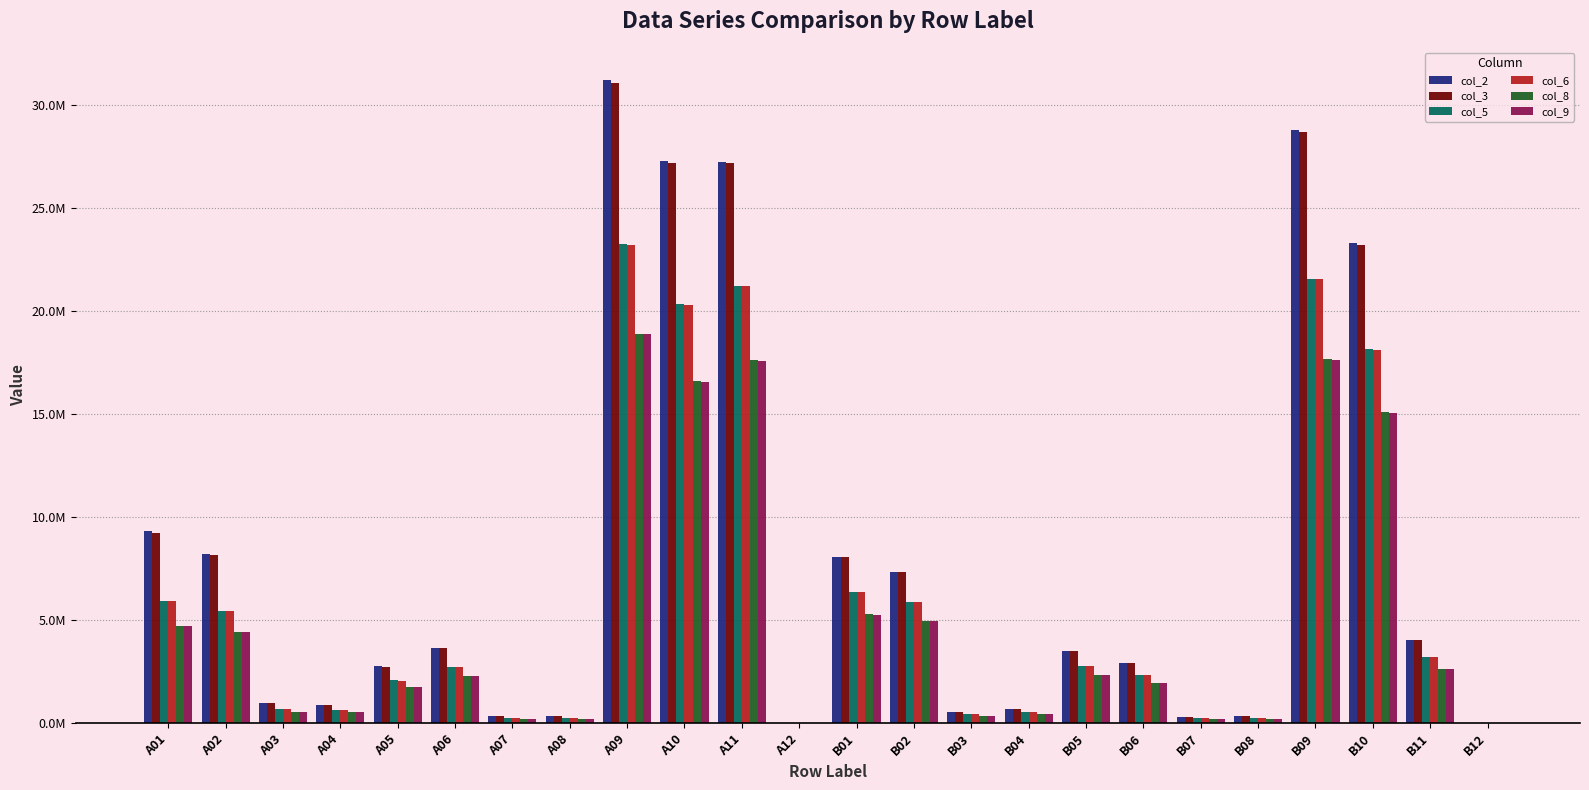

Is the value of col_2 at B04 greater than the value of col_9 at B02?

No